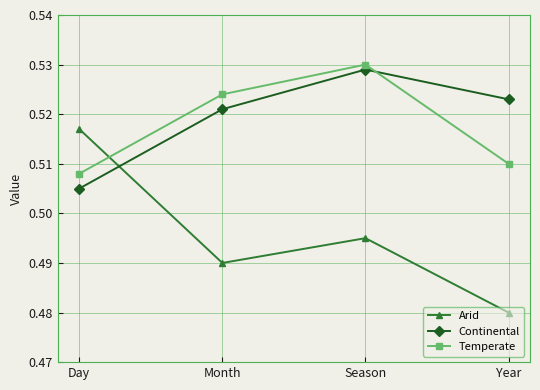

At which category does the chart reach its minimum across all series?

Year